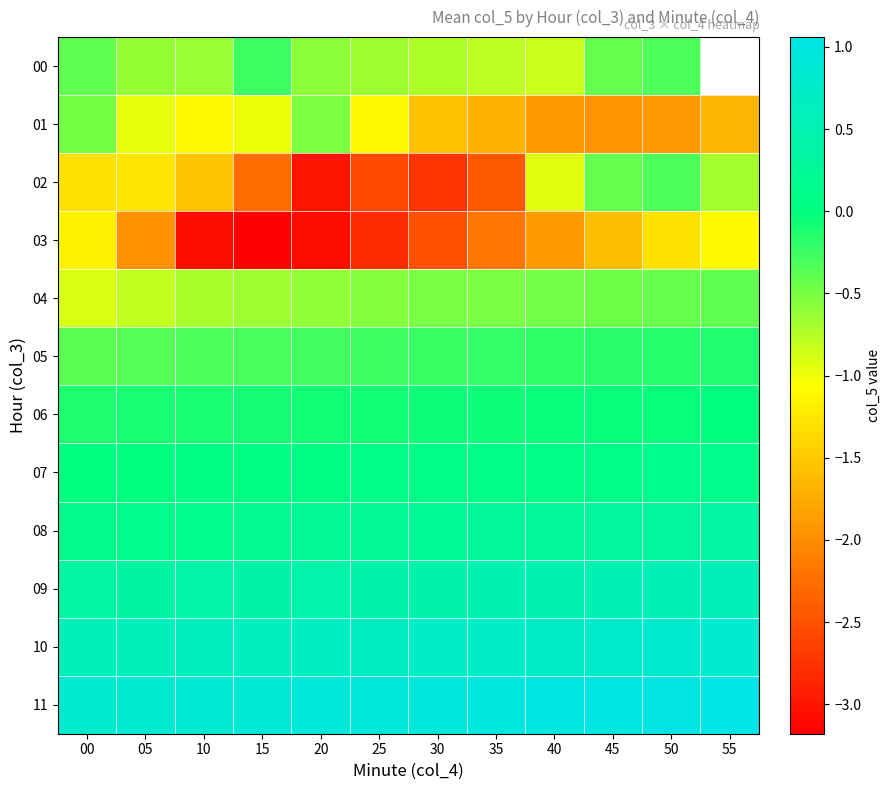

At which label is 03 closest to -2?

05